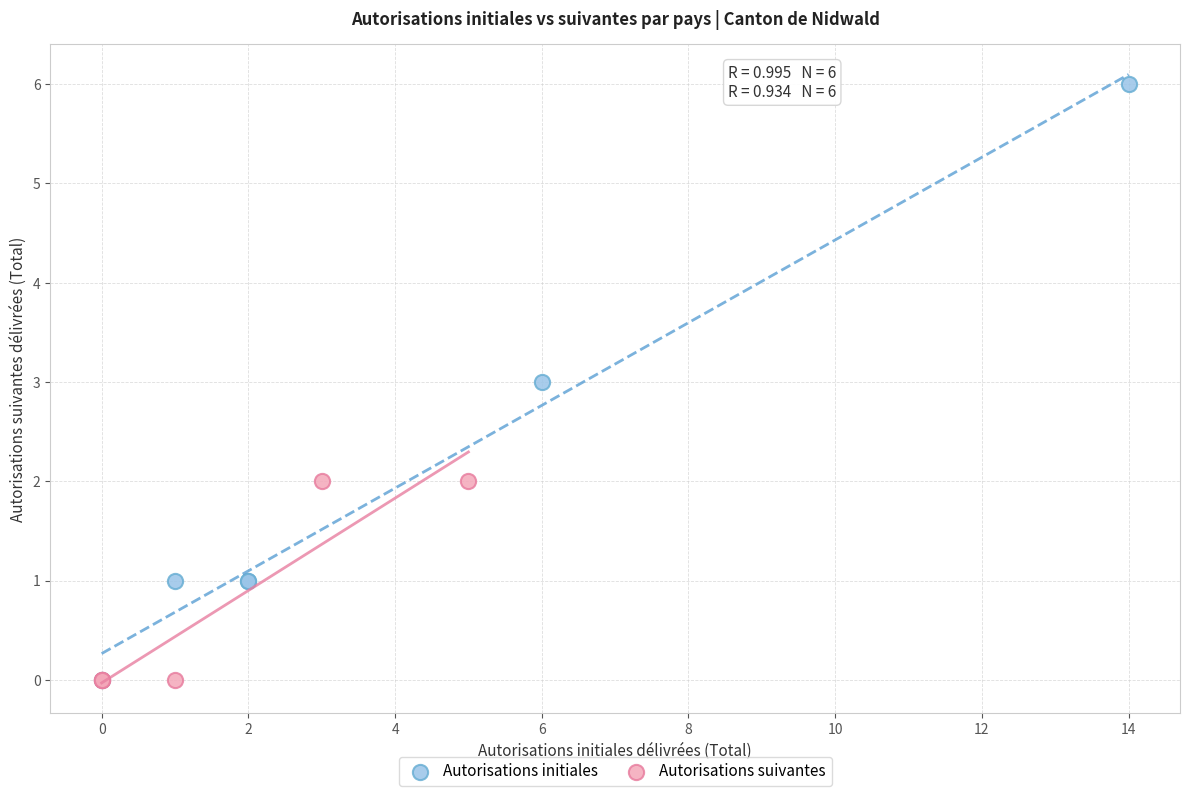

Which series contains the highest Y value?

Autorisations initiales